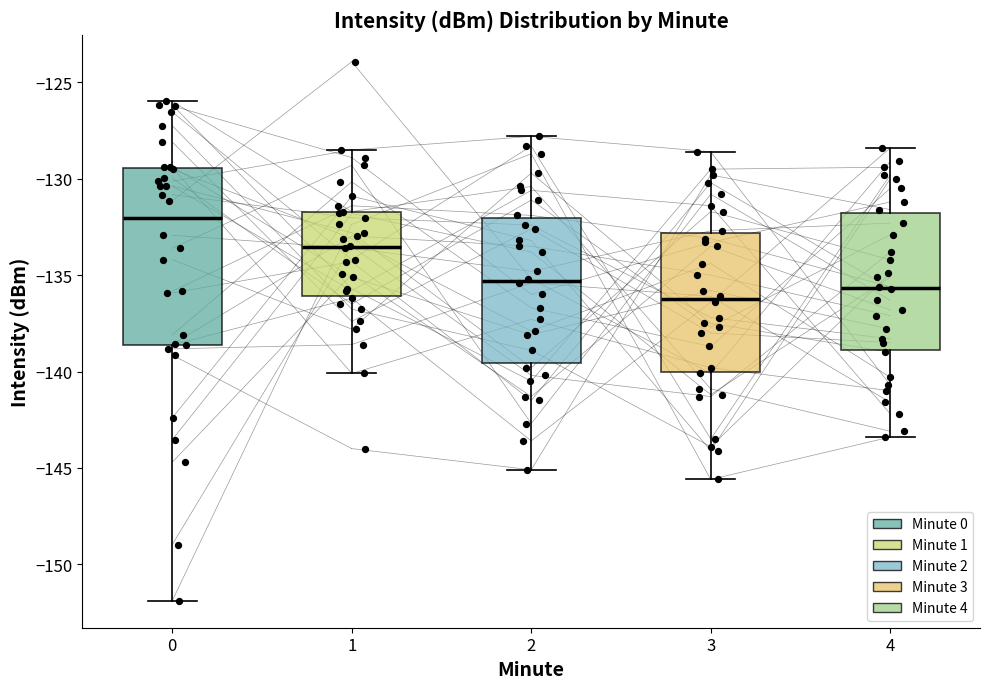

Reading left to right, transcribe this box plot: for each box, give where its median line is, the range the box spans, and where its two whiskers end, as read against the y-axis. The values are not printed on the chart, so give them approximately, as read against the axis.

0: median -132.0, box -138.5 to -129.5, whiskers -152.0 to -126.0
1: median -133.5, box -136.0 to -131.5, whiskers -140.0 to -128.5
2: median -135.5, box -139.5 to -132.0, whiskers -145.0 to -128.0
3: median -136.0, box -140.0 to -133.0, whiskers -145.5 to -128.5
4: median -135.5, box -139.0 to -132.0, whiskers -143.5 to -128.5